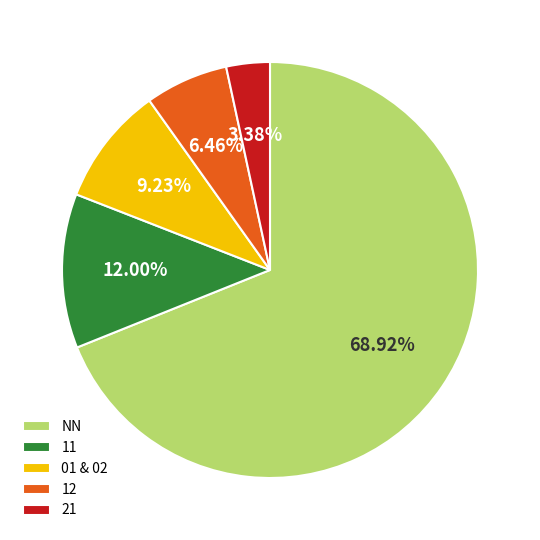

Which slice is the smallest?

21